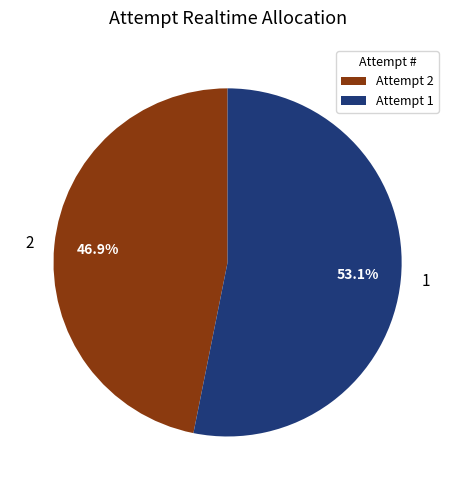

What percentage is NOT represented by 1?

46.9%